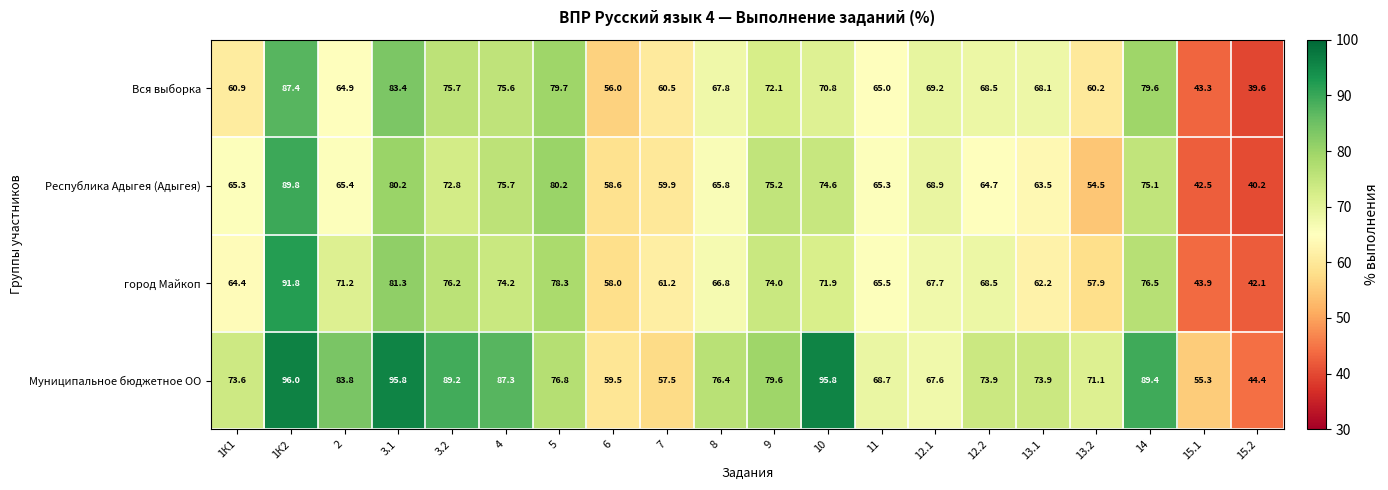

Which series has the largest total across all categories?

Муниципальное бюджетное ОО